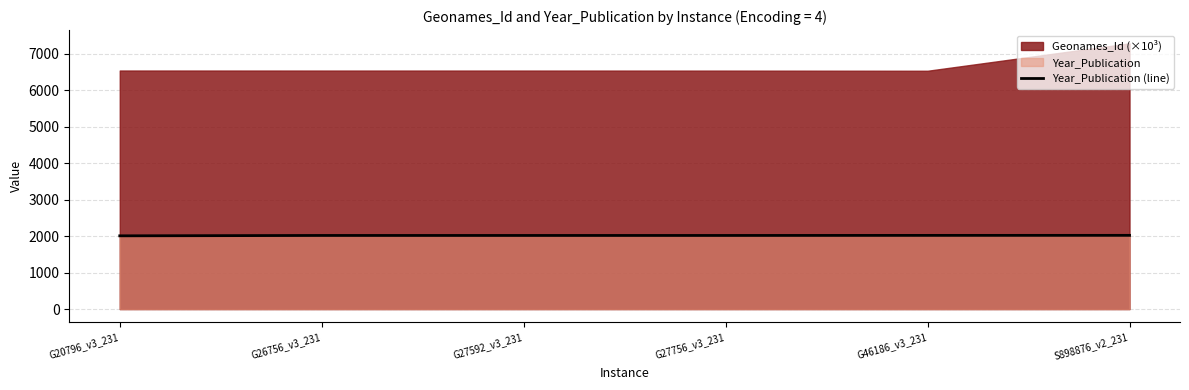

What is the sum of all values?

12109